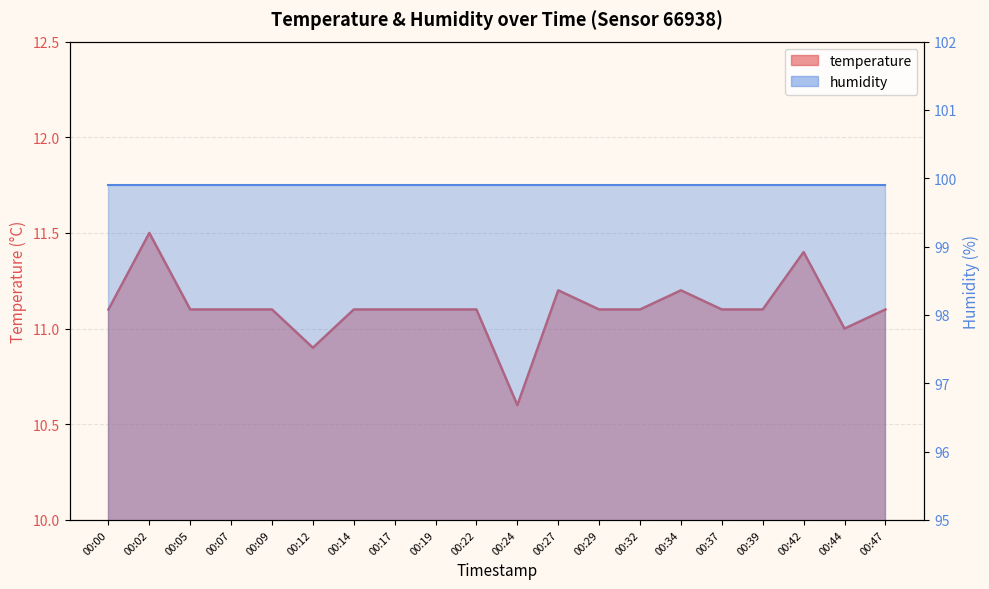

What is the spread (max minus min) of values at 00:19?

88.8